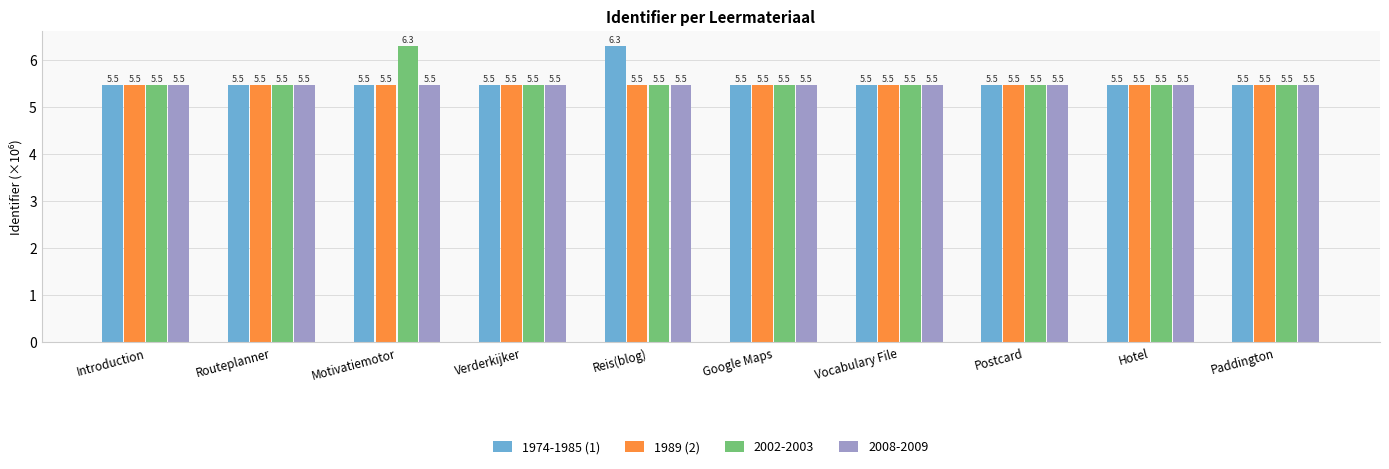

True or false: 2008-2009 has a value of 5.5 at Hotel.

True